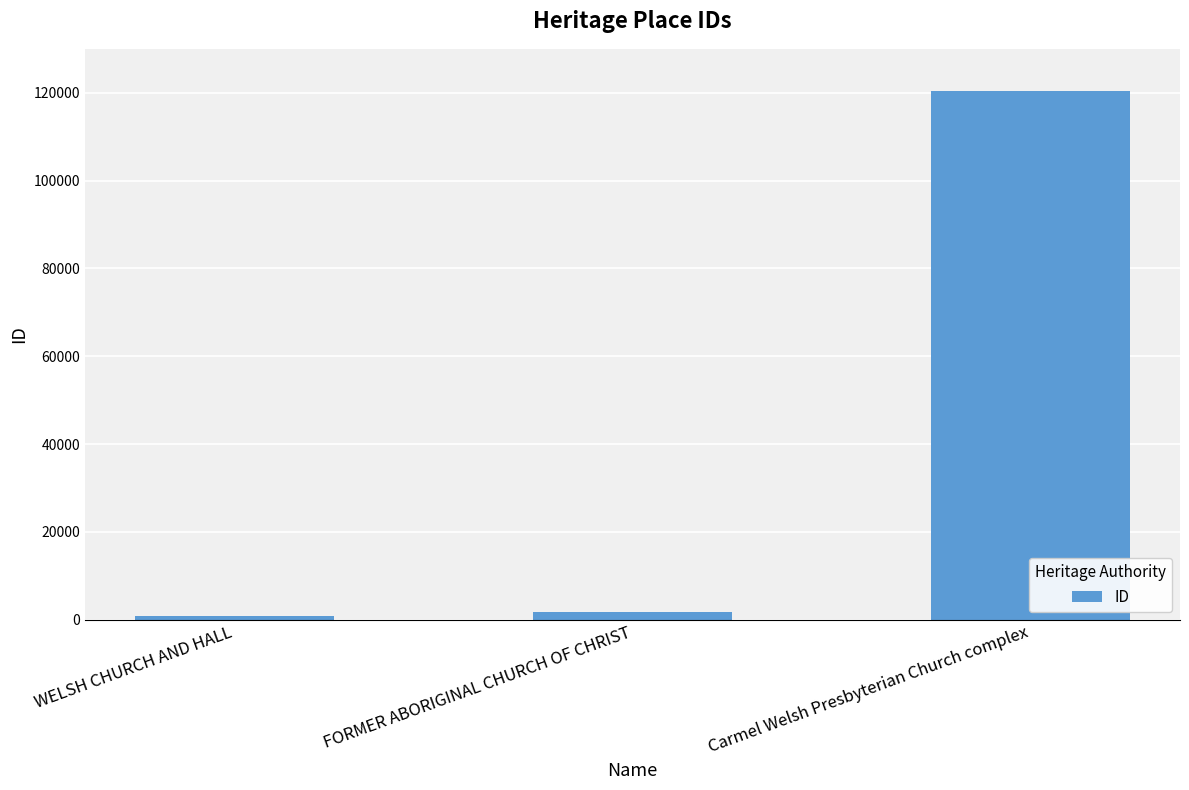

What is the difference between the values at Carmel Welsh Presbyterian Church complex and FORMER ABORIGINAL CHURCH OF CHRIST?

118624